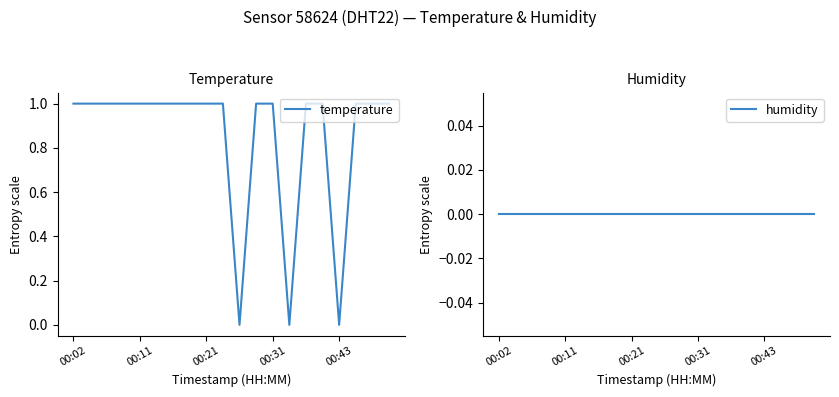

In temperature, how many points are lower than both neighbors (excluding endpoints)?

3